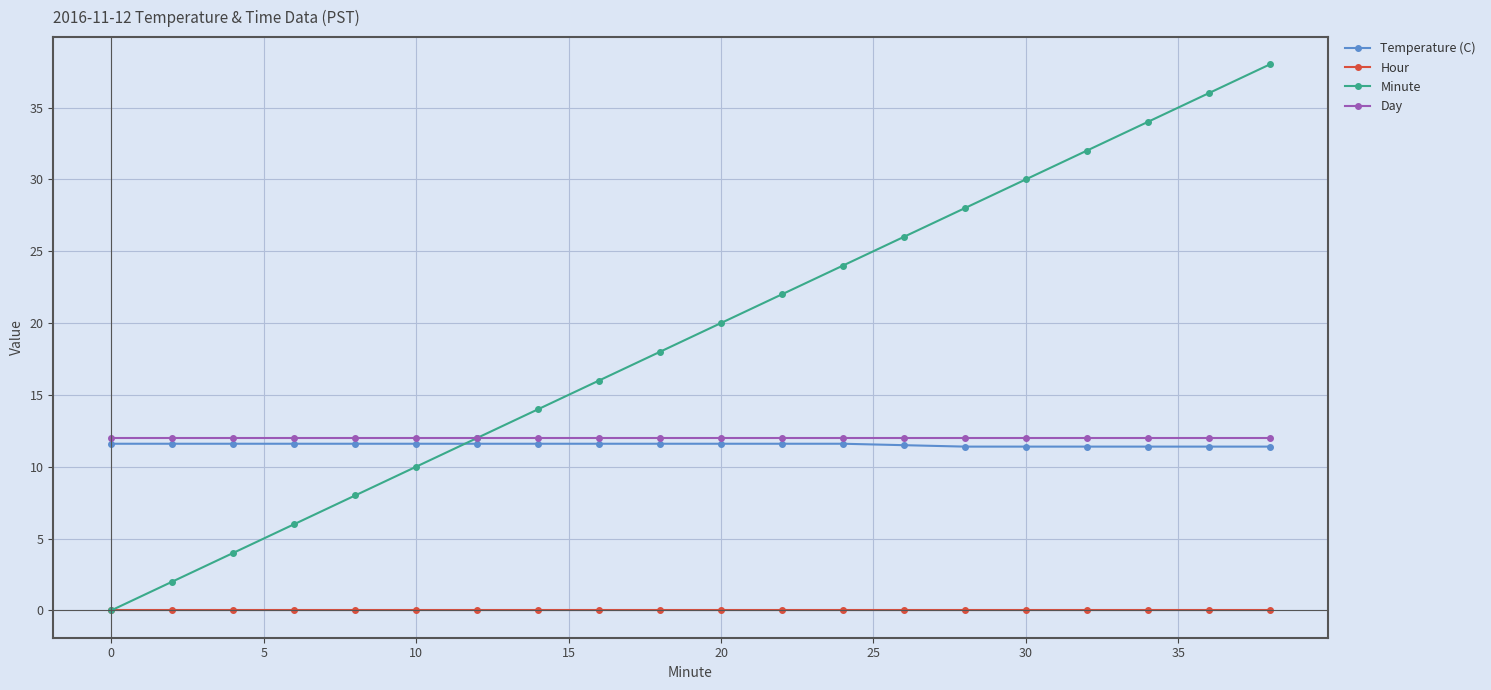

What is the highest value of the Day series?

12.0